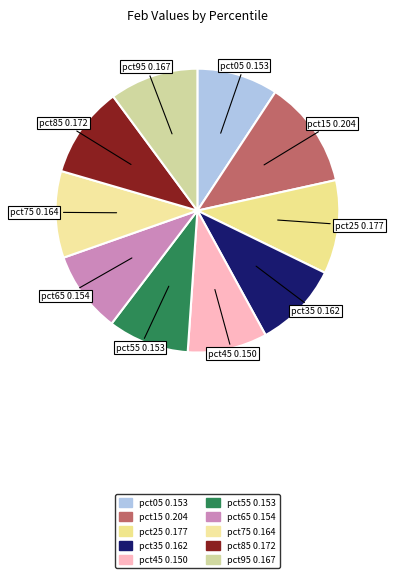

Which slice is the smallest?

pct45